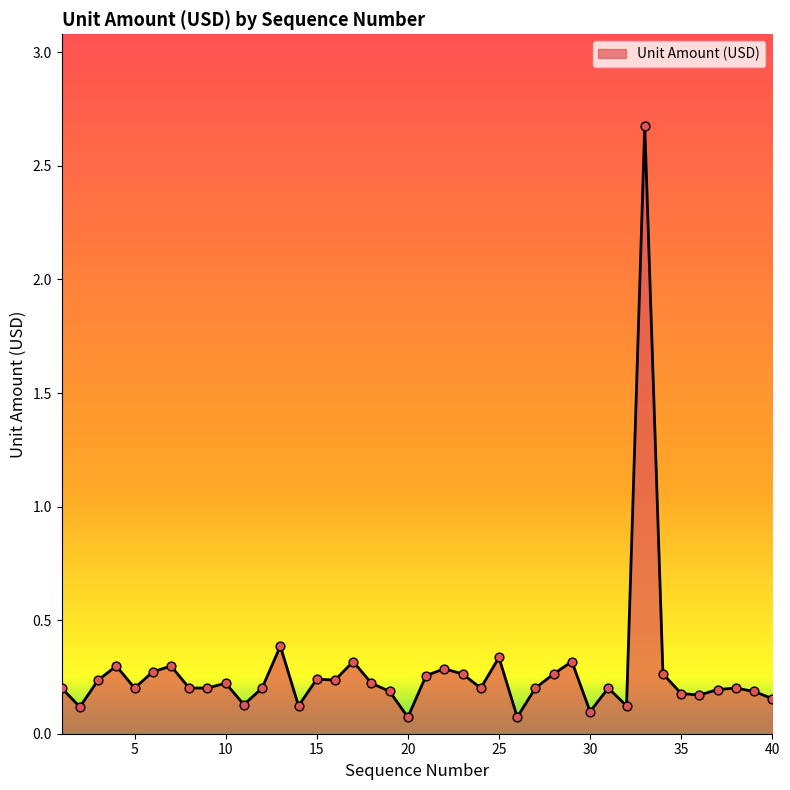

What is the greatest value displayed?

2.7